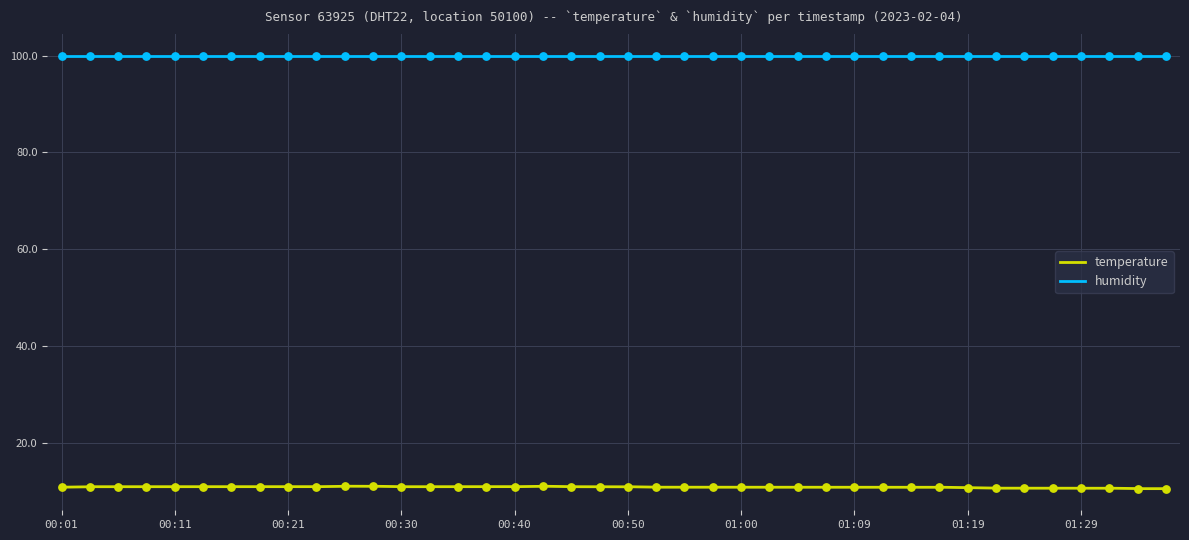

Approximately how many times larger is the value at 00:28 compared to 00:04?

1.0